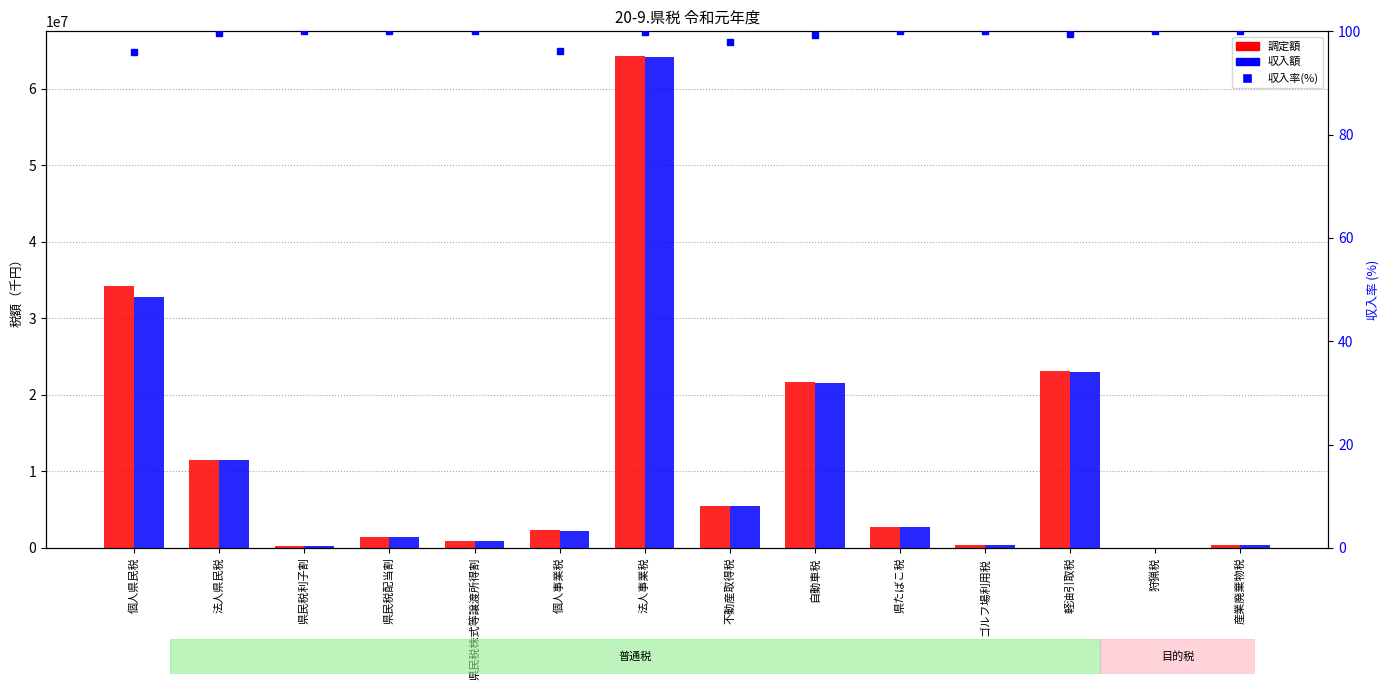

True or false: 調定額 has a value of 687970.6 at 産業廃棄物税.

False